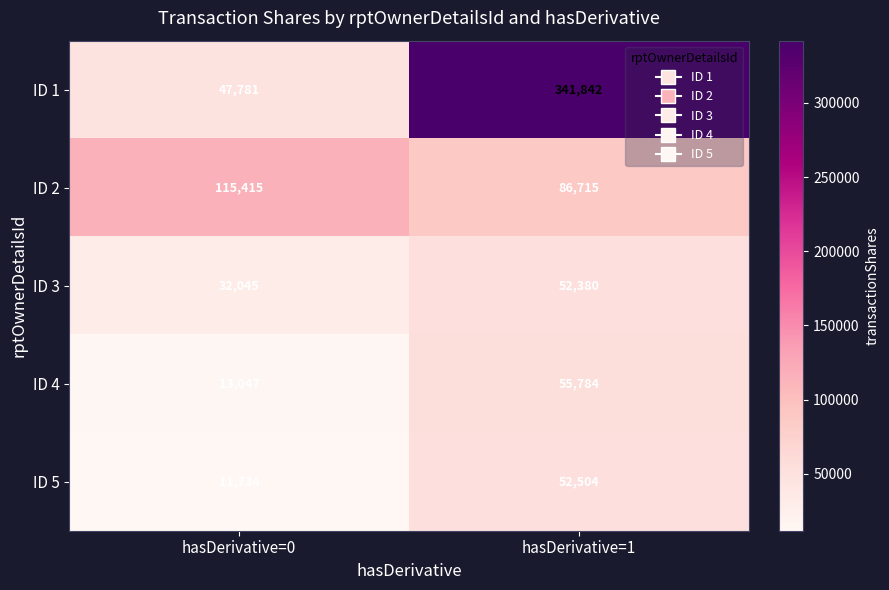

Which series has the largest total across all categories?

ID 1